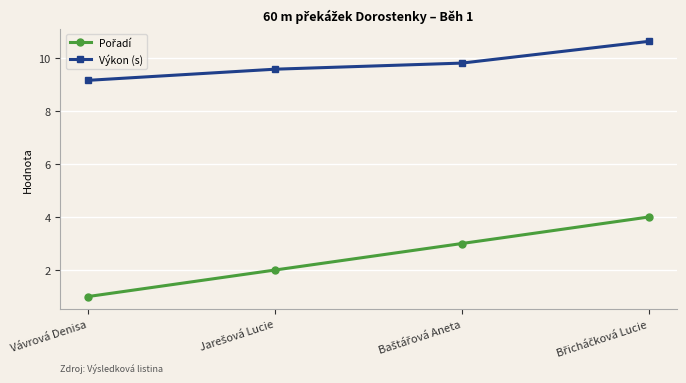

True or false: Výkon (s) has more than 2 interior local peaks.

False